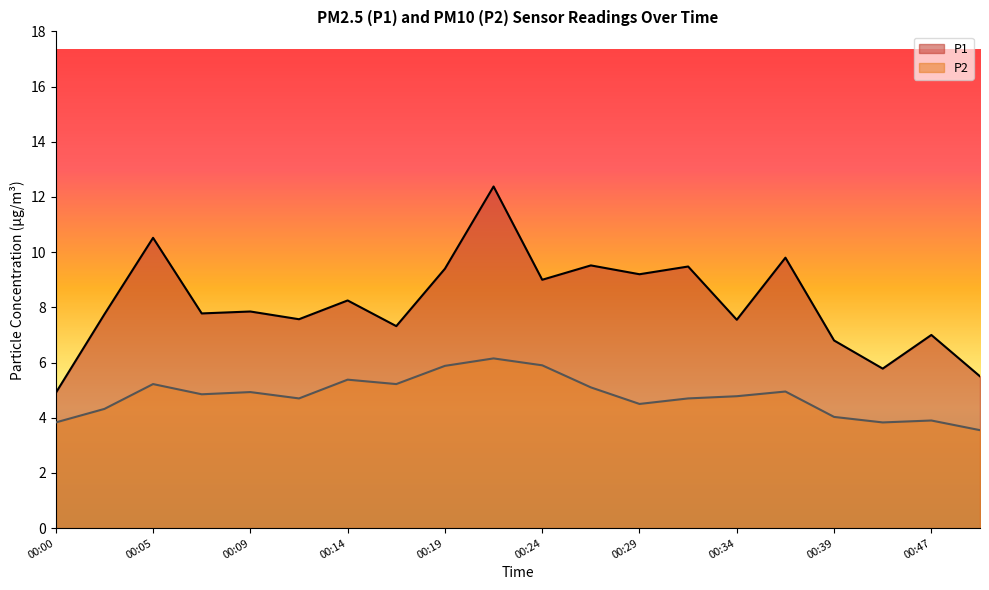

How many interior local peaks does the P2 series have?

6